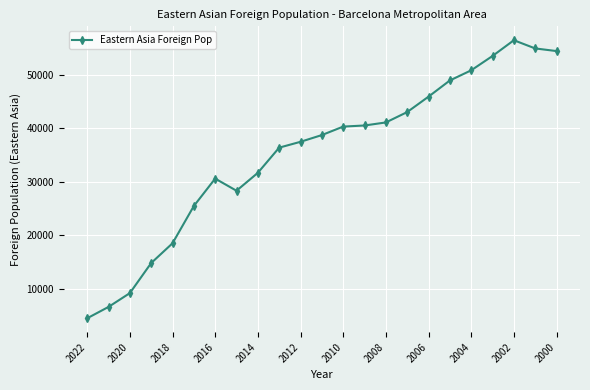

What is the value of the 7th point from the left?

30604